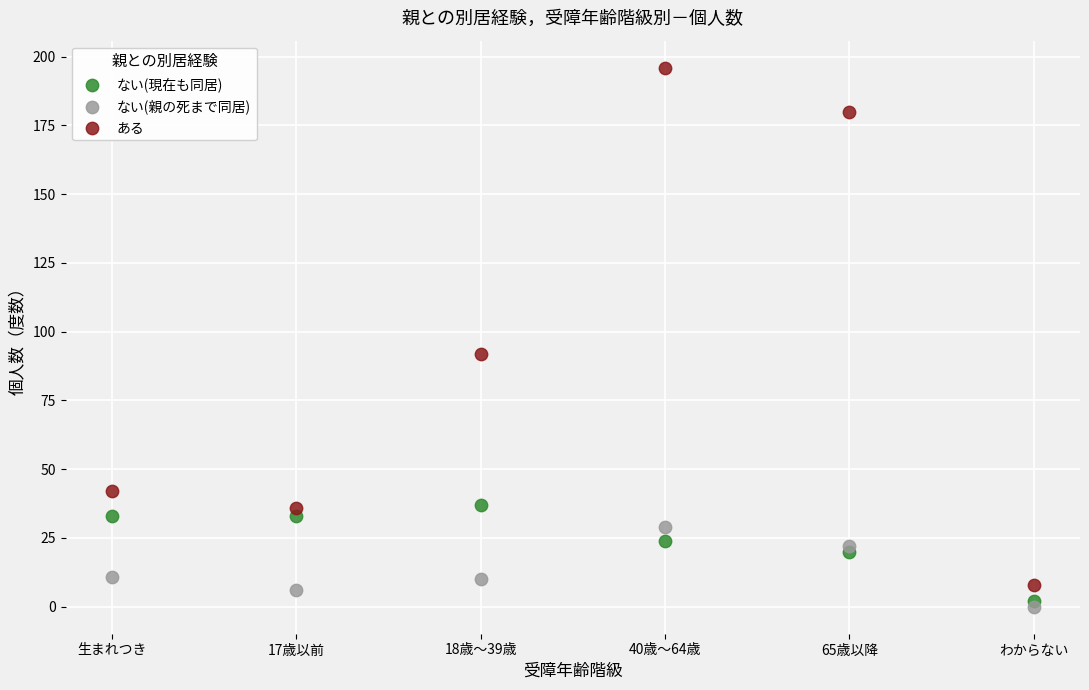

Which series contains the highest Y value?

ある